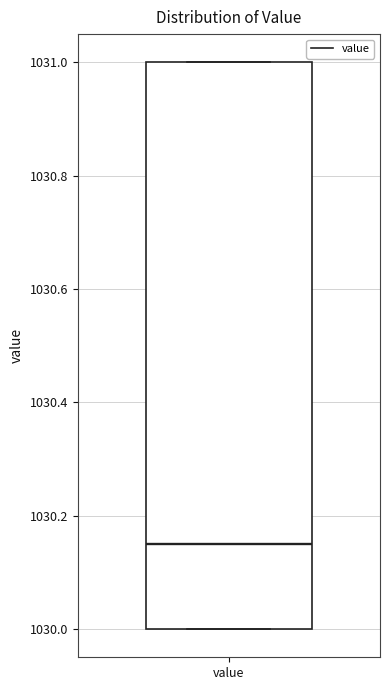

Transcribe this box plot: give where the median line is, the range the box spans, and where the two whiskers end, as read against the y-axis. The values are not printed on the chart, so give them approximately, as read against the axis.

median 1030.16, box 1030.00 to 1031.00, whiskers 1030.00 to 1031.00